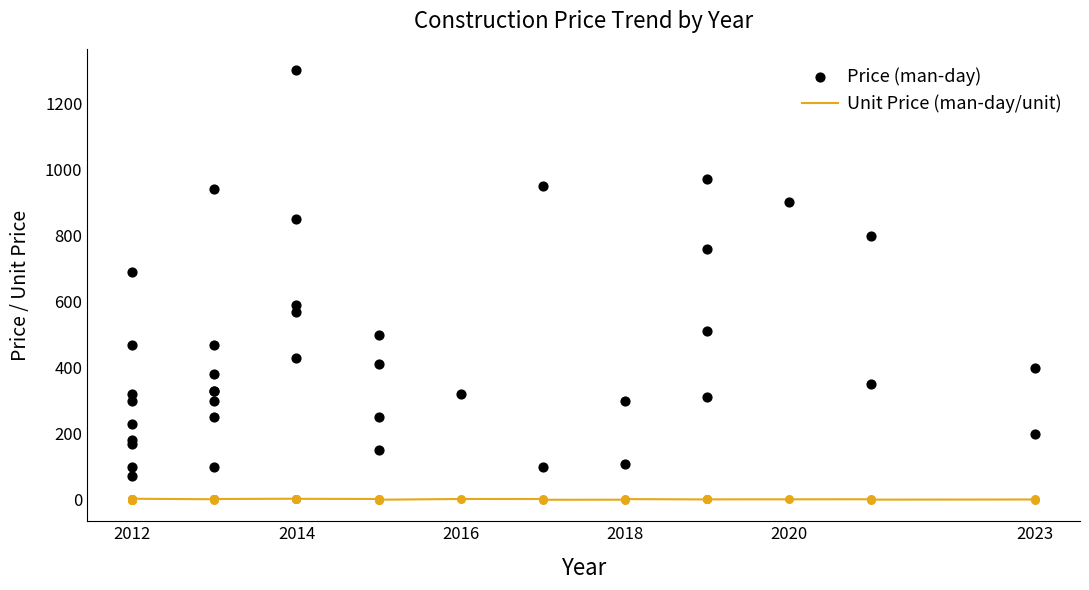

Is the value of Unit Price (man-day/unit) at 38 greater than the value of Price (man-day) at 34?

No